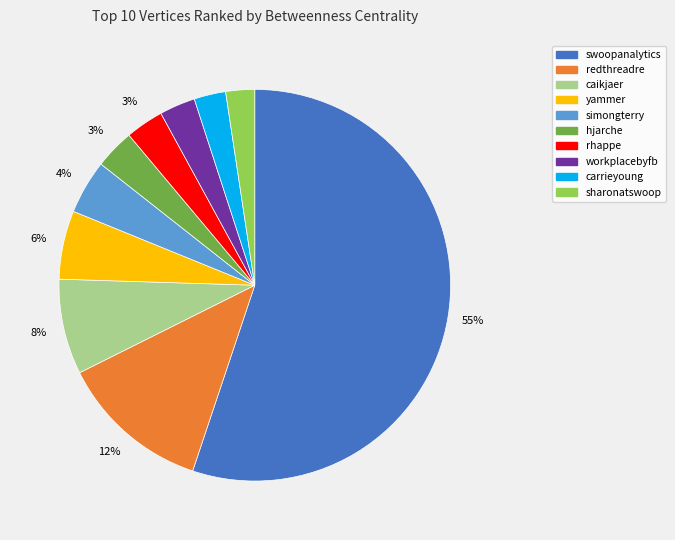

Between swoopanalytics and workplacebyfb, which is larger?

swoopanalytics